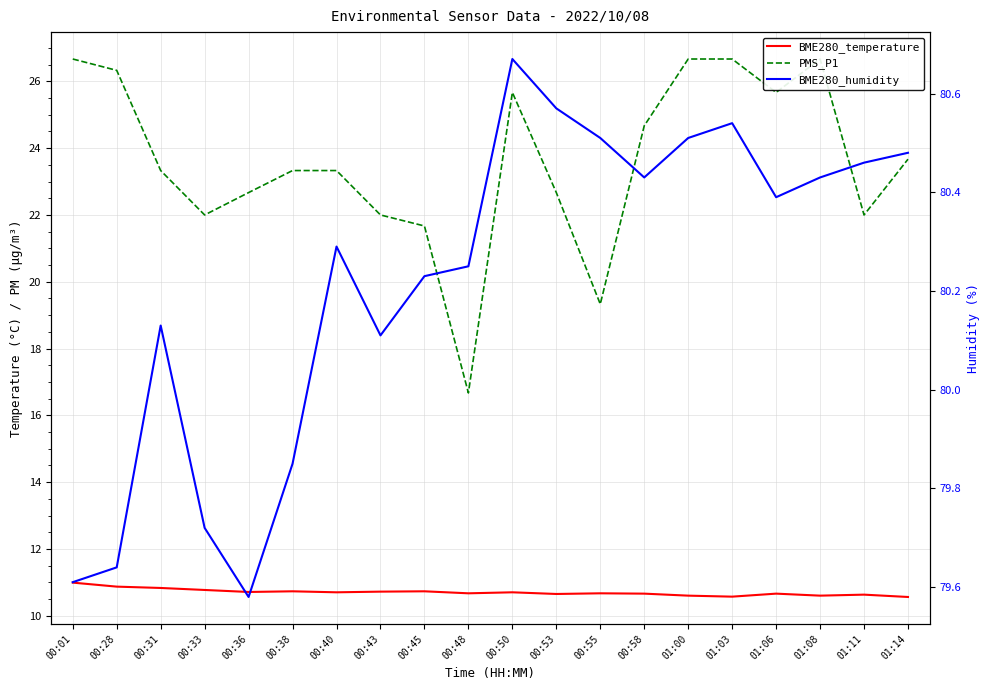

True or false: PMS_P1 and BME280_temperature cross at least once.

False